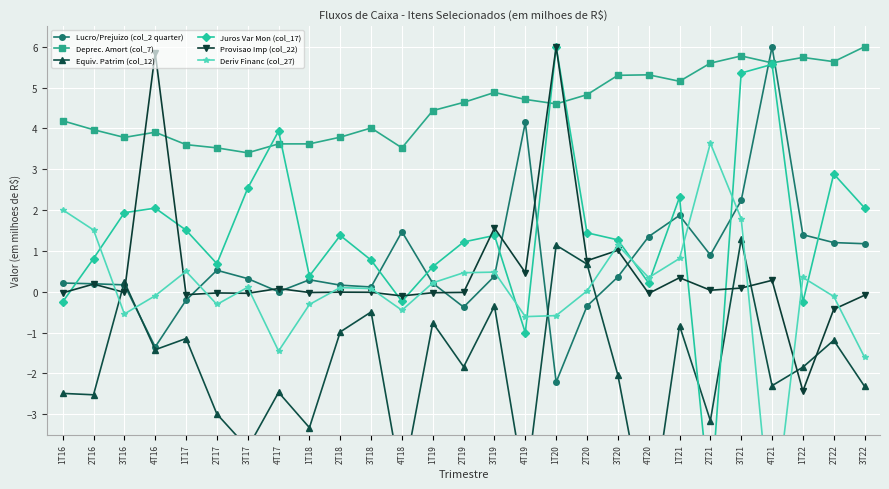

How many negative values does the Deriv Financ (col_27) series have?

11